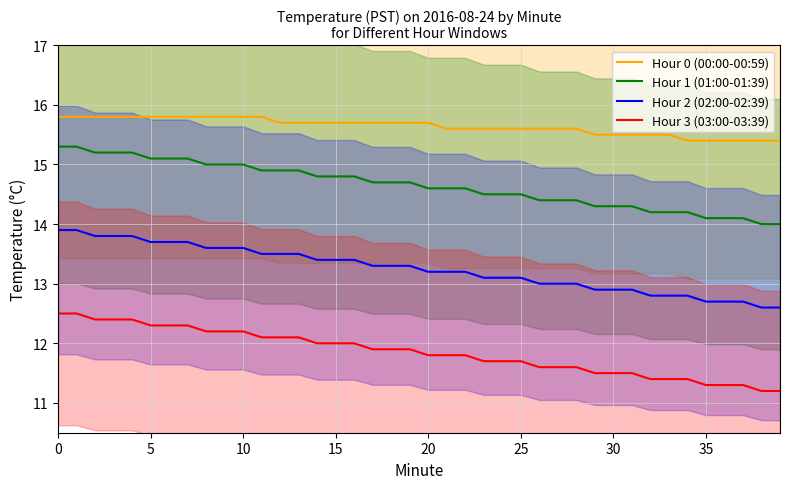

What is the label of the 33rd point from the left?

32